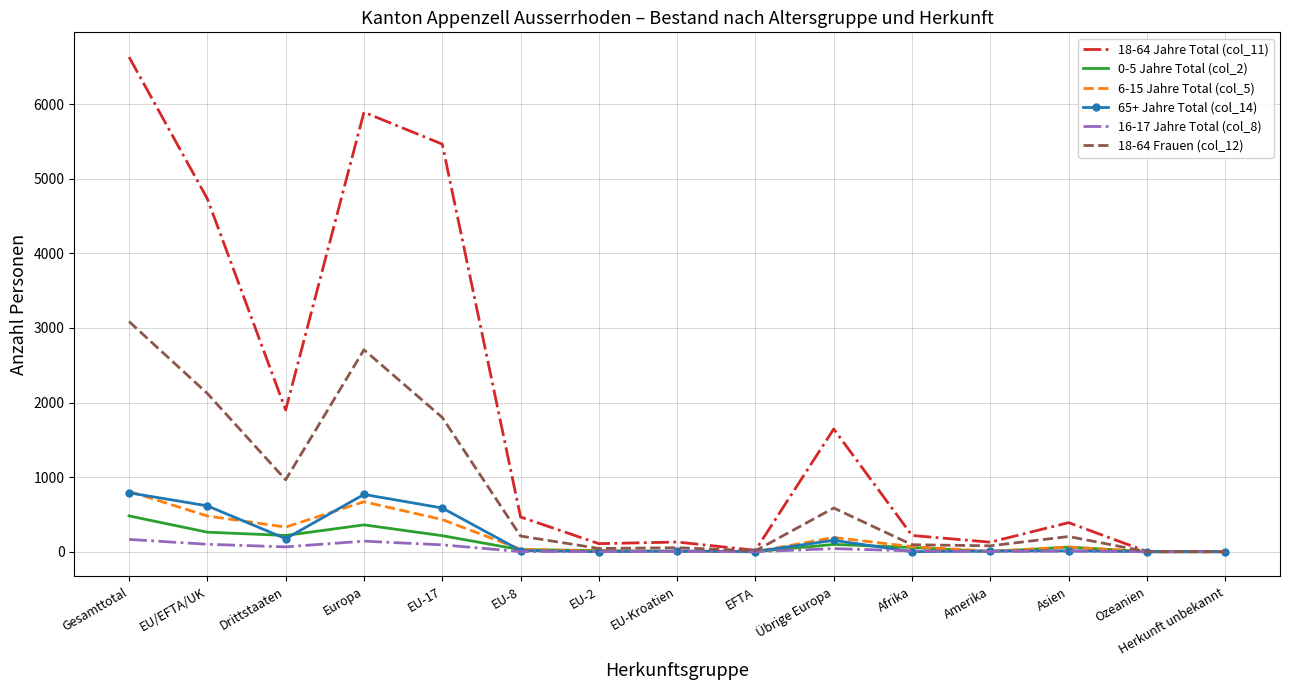

What is the greatest value displayed?

6630